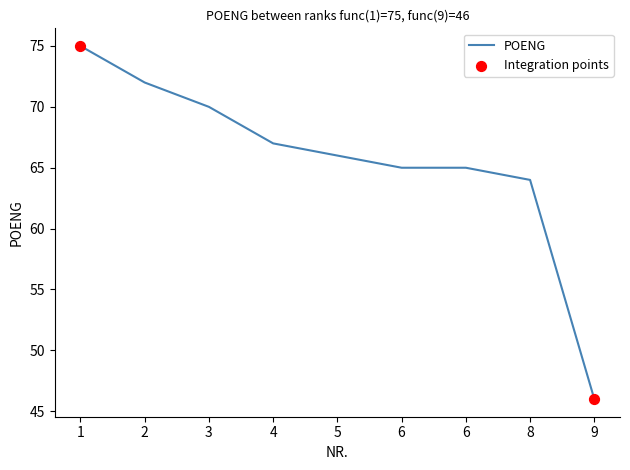

Which has a higher value, 8 or 3?

3